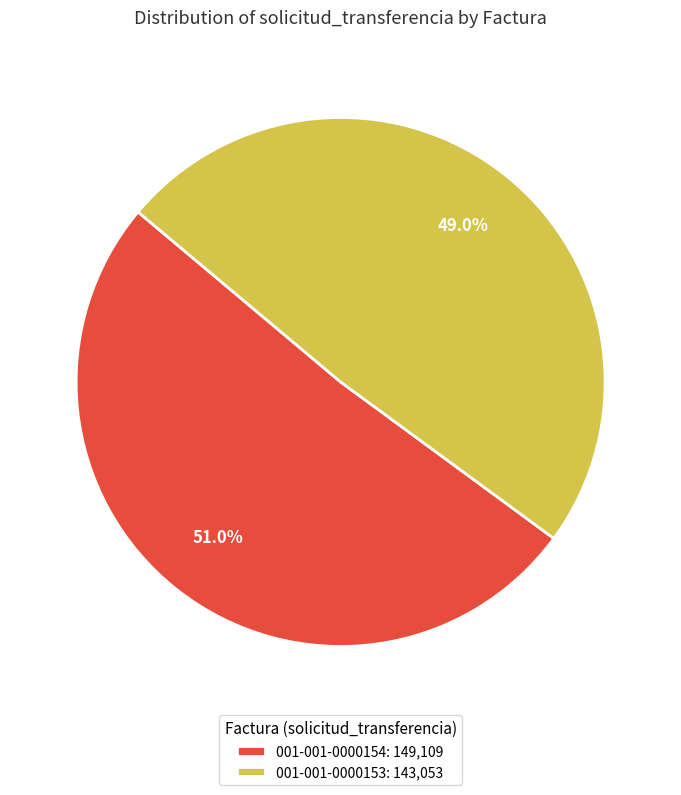

How many segments does this pie chart have?

2